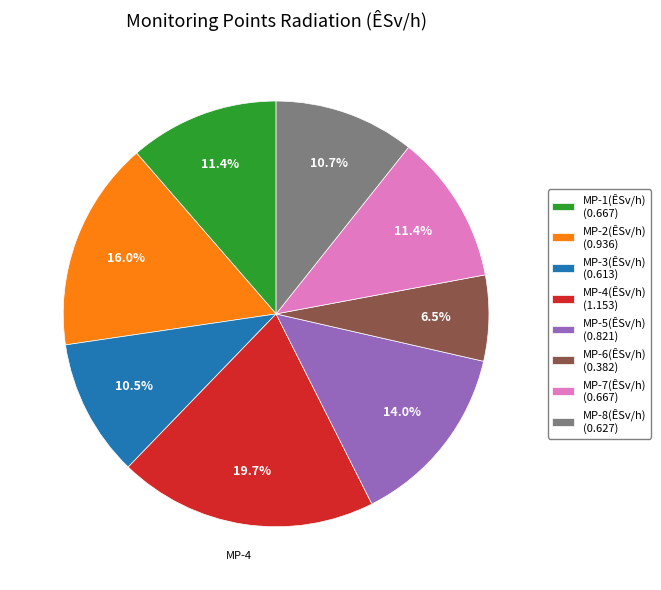

Between MP-7(ÊSv/h) (0.667) and MP-8(ÊSv/h) (0.627), which is larger?

MP-7(ÊSv/h) (0.667)